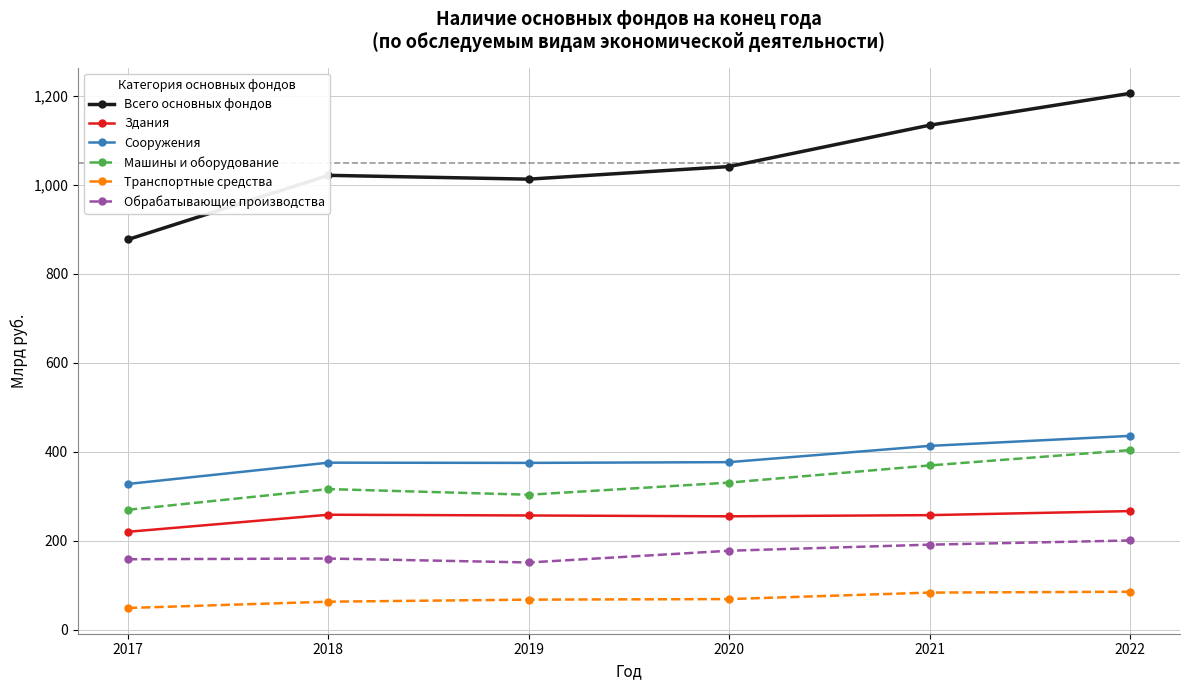

At which category is the sum across all series the highest?

2022